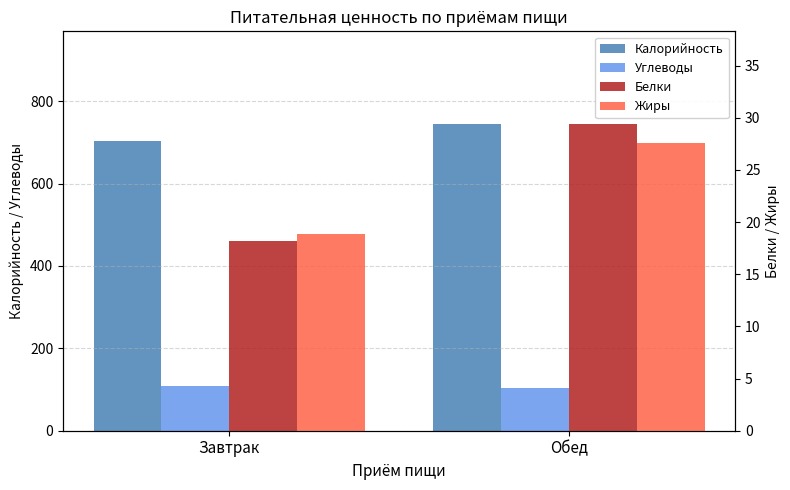

At how many categories does at least one series exceed 437?

2